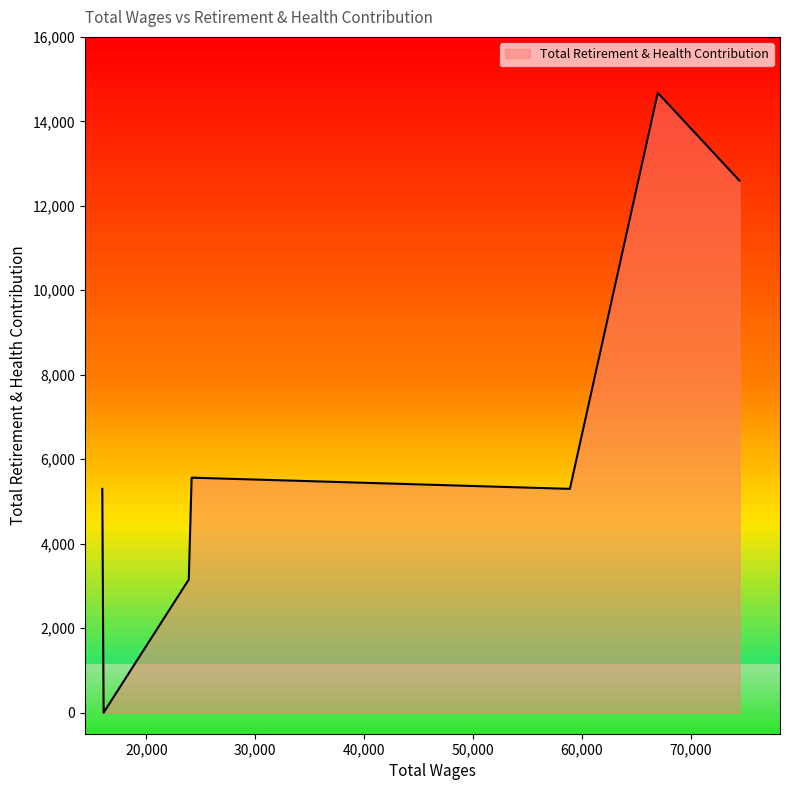

What is the average value?

6655